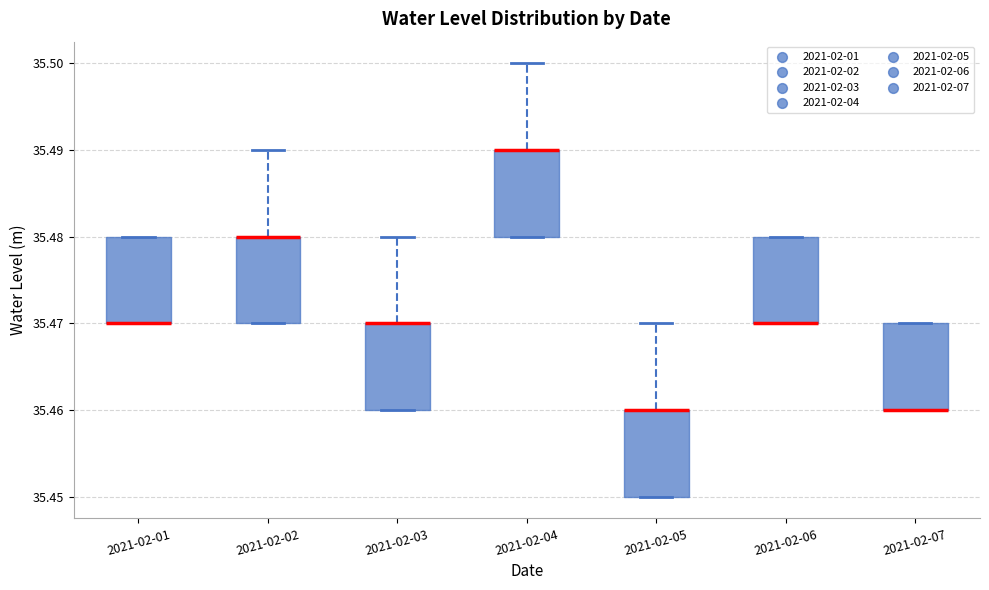

Where is the upper edge of the box for 2021-02-03 on the y-axis? The values are not printed on the chart, so give them approximately, as read against the axis.

35.47